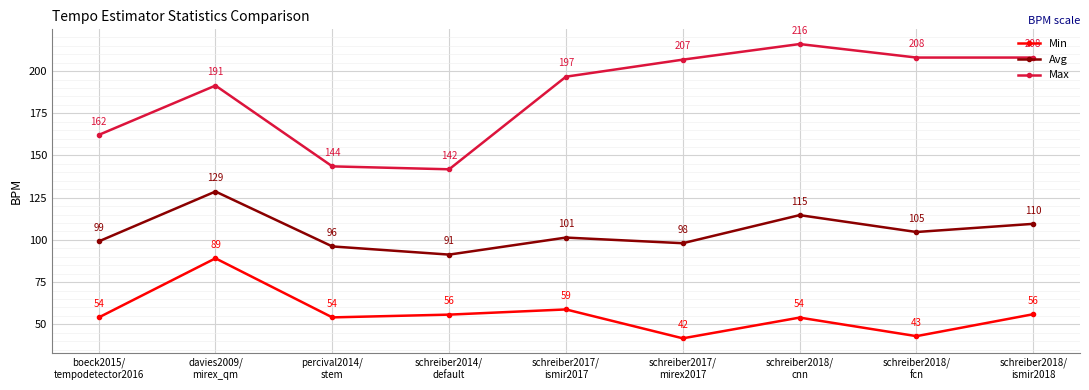

What is the minimum value shown in the chart?

41.7